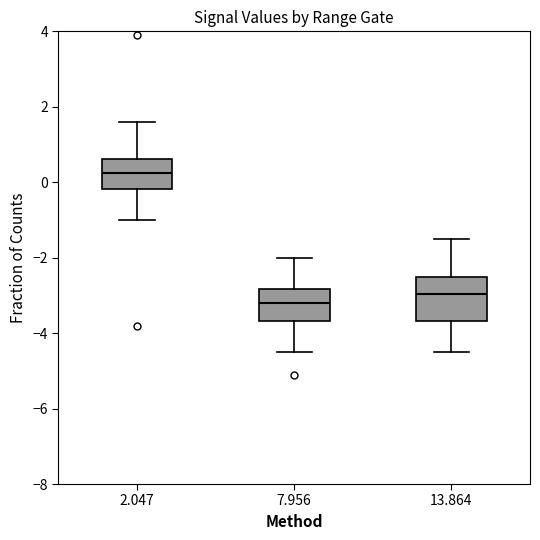

Which box is the tallest, from its lower edge to its upper edge?

13.864